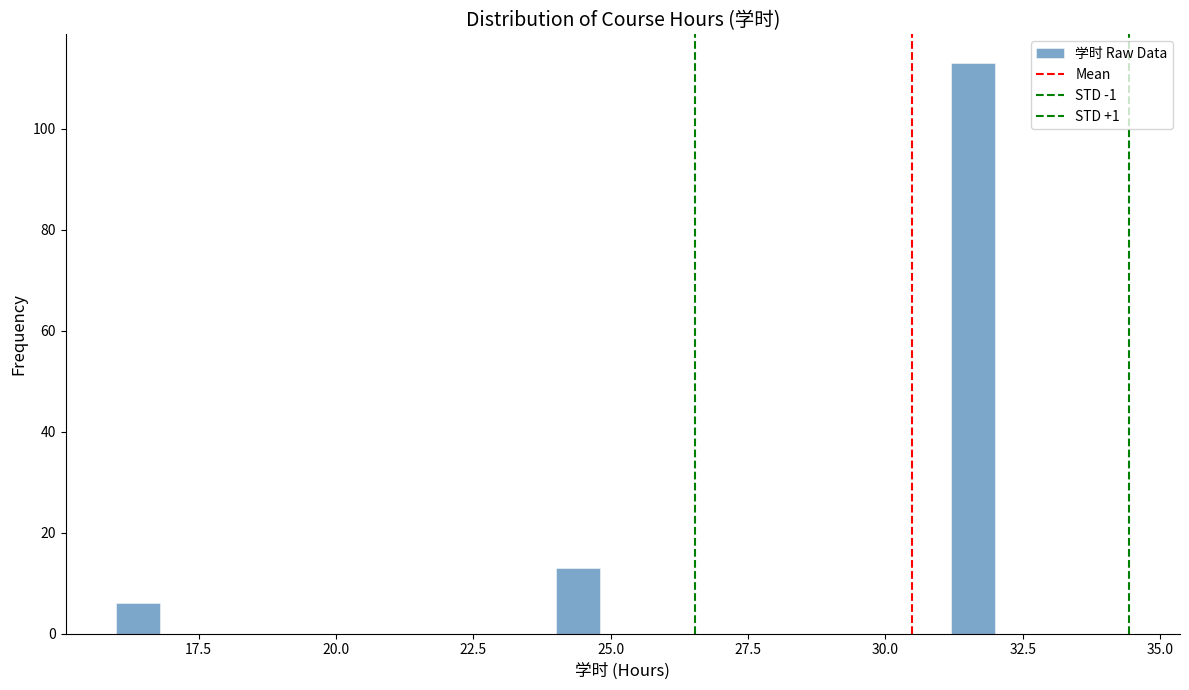

Around what value on the x-axis is the tallest bar? Give the approximate position of its centre, as read against the axis.

31.5